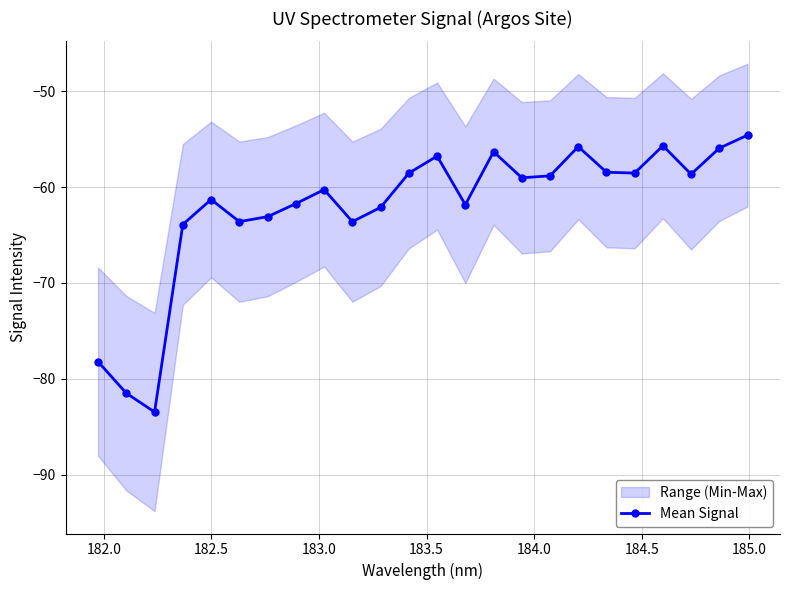

How many interior local valleys does the Mean Signal series have?

7